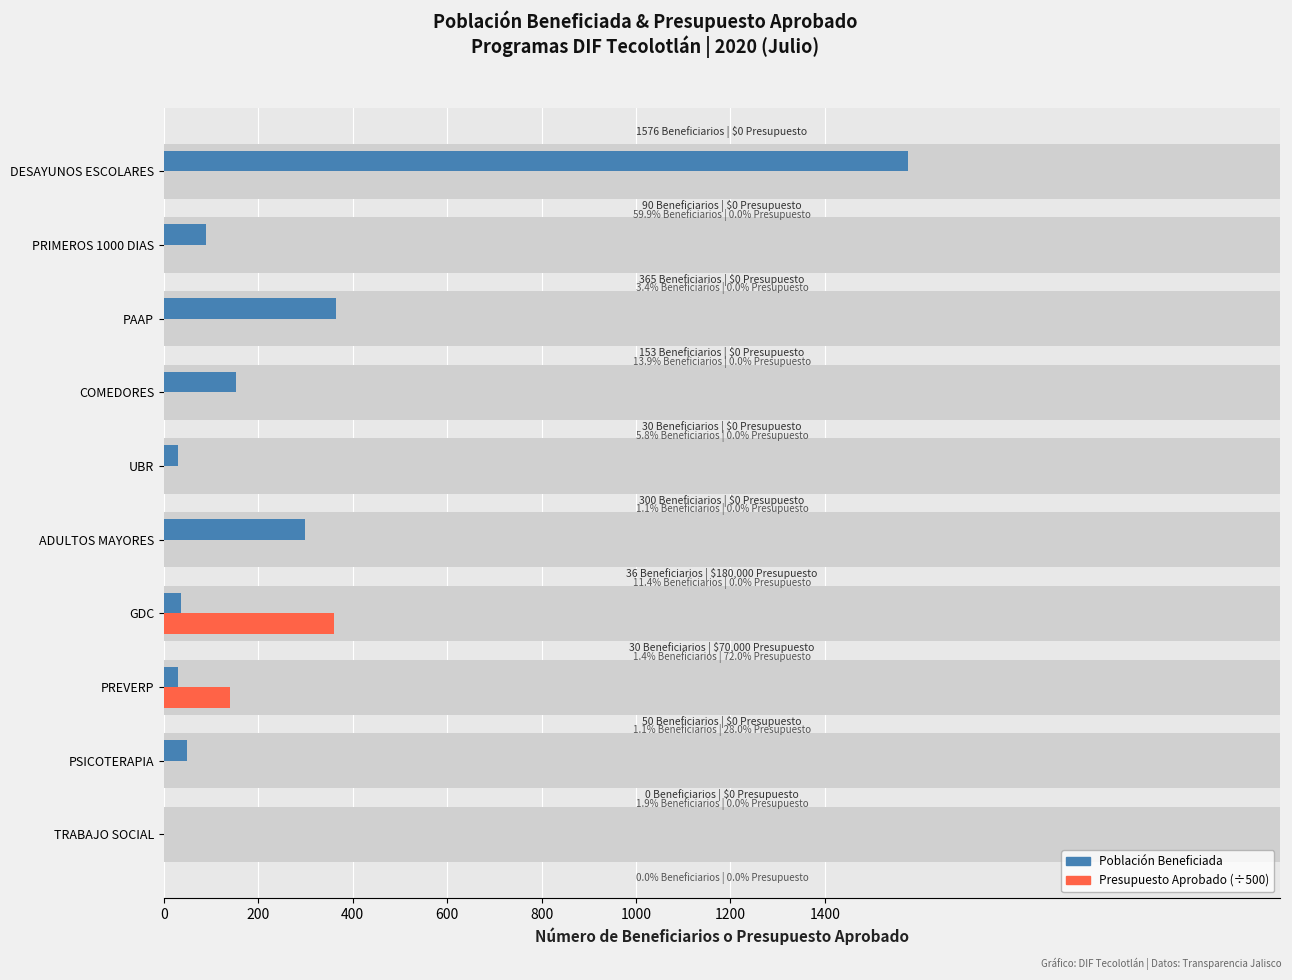

What is the sum of all Población Beneficiada values?

2630